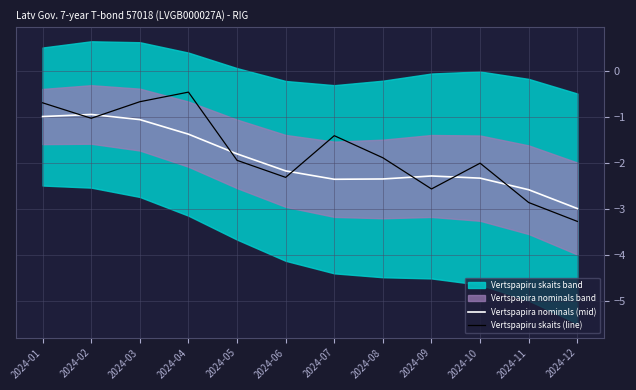

What is the value of the Vertspapira nominals (mid) point at the 9th from the left?

-2.3